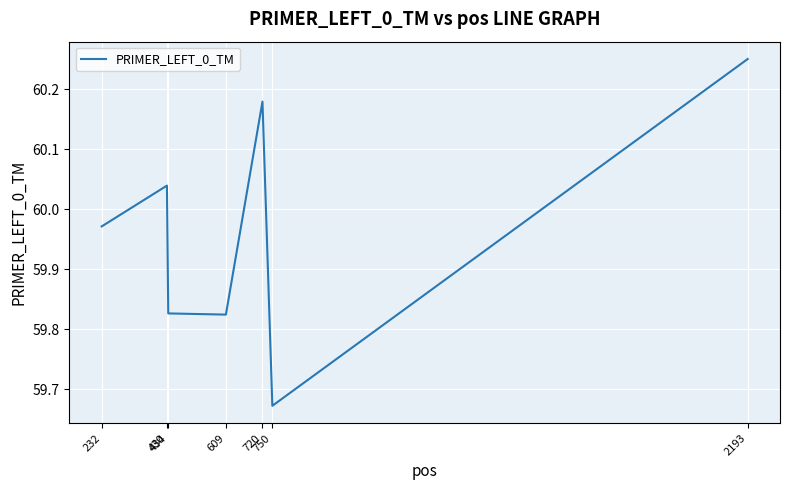

How many interior local peaks (higher than both neighbors) does the data have?

2